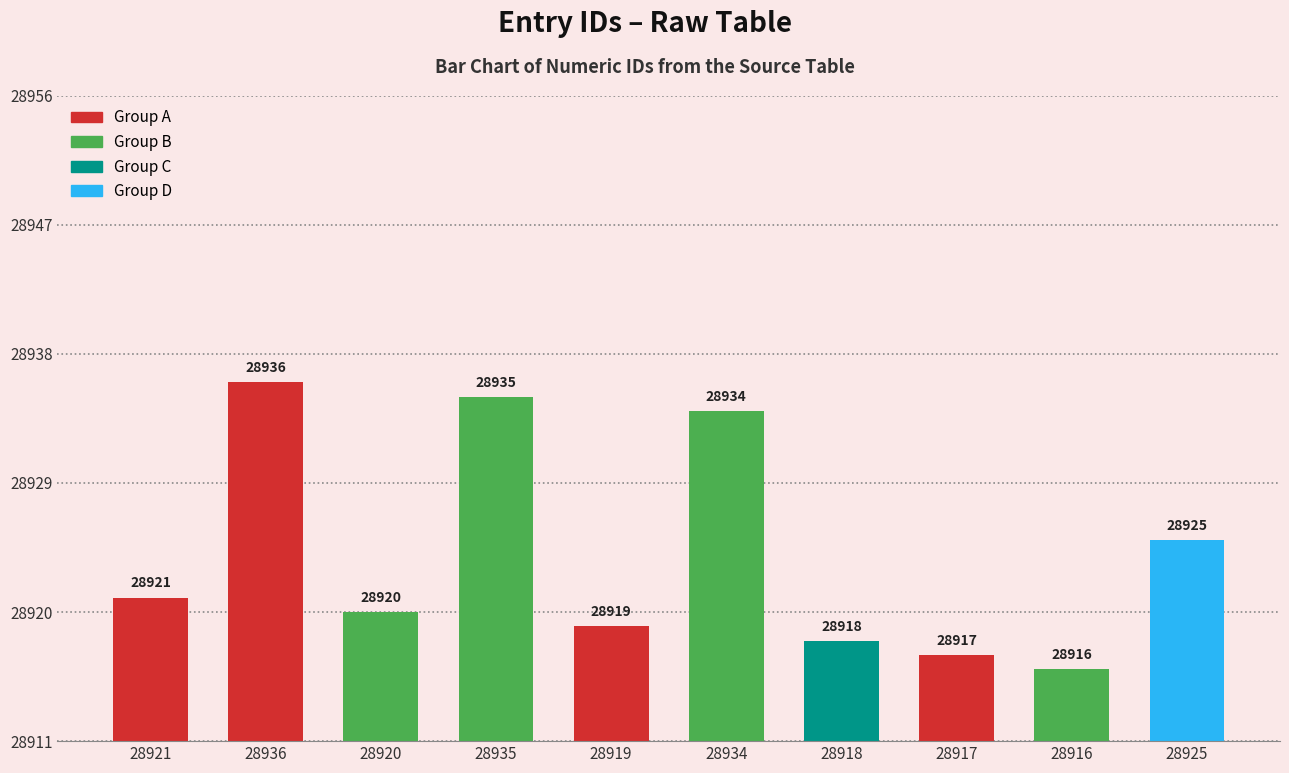

Rank the categories by value from highest to lowest.

28936, 28935, 28934, 28925, 28921, 28920, 28919, 28918, 28917, 28916